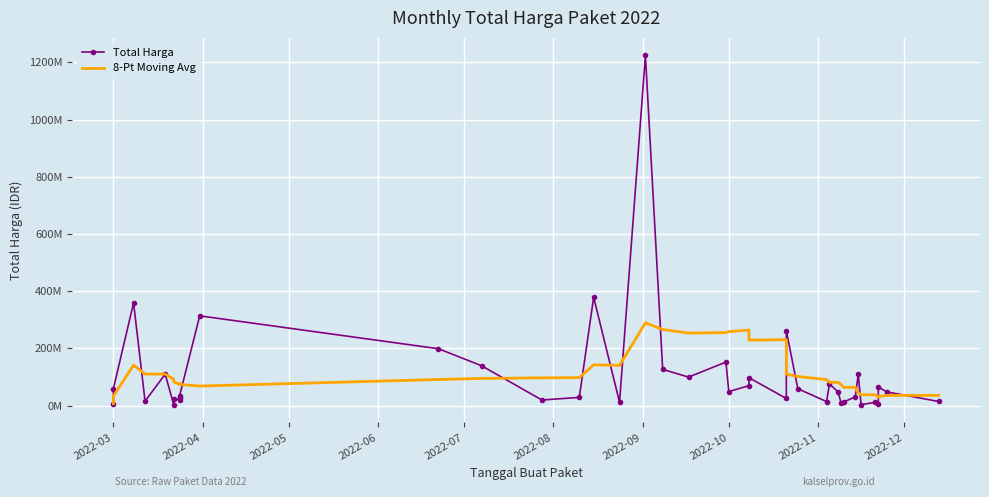

Is the value of 8-Pt Moving Avg at 26 greater than the value of Total Harga at 13?

Yes